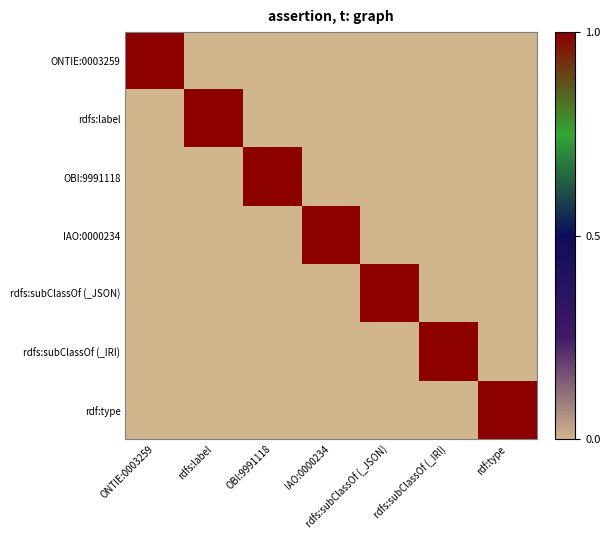

Reading left to right, extract all data points from this chart.

ONTIE:0003259: ONTIE:0003259=1	rdfs:label=0	OBI:9991118=0	IAO:0000234=0	rdfs:subClassOf (_JSON)=0	rdfs:subClassOf (_IRI)=0	rdf:type=0
rdfs:label: ONTIE:0003259=0	rdfs:label=1	OBI:9991118=0	IAO:0000234=0	rdfs:subClassOf (_JSON)=0	rdfs:subClassOf (_IRI)=0	rdf:type=0
OBI:9991118: ONTIE:0003259=0	rdfs:label=0	OBI:9991118=1	IAO:0000234=0	rdfs:subClassOf (_JSON)=0	rdfs:subClassOf (_IRI)=0	rdf:type=0
IAO:0000234: ONTIE:0003259=0	rdfs:label=0	OBI:9991118=0	IAO:0000234=1	rdfs:subClassOf (_JSON)=0	rdfs:subClassOf (_IRI)=0	rdf:type=0
rdfs:subClassOf (_JSON): ONTIE:0003259=0	rdfs:label=0	OBI:9991118=0	IAO:0000234=0	rdfs:subClassOf (_JSON)=1	rdfs:subClassOf (_IRI)=0	rdf:type=0
rdfs:subClassOf (_IRI): ONTIE:0003259=0	rdfs:label=0	OBI:9991118=0	IAO:0000234=0	rdfs:subClassOf (_JSON)=0	rdfs:subClassOf (_IRI)=1	rdf:type=0
rdf:type: ONTIE:0003259=0	rdfs:label=0	OBI:9991118=0	IAO:0000234=0	rdfs:subClassOf (_JSON)=0	rdfs:subClassOf (_IRI)=0	rdf:type=1